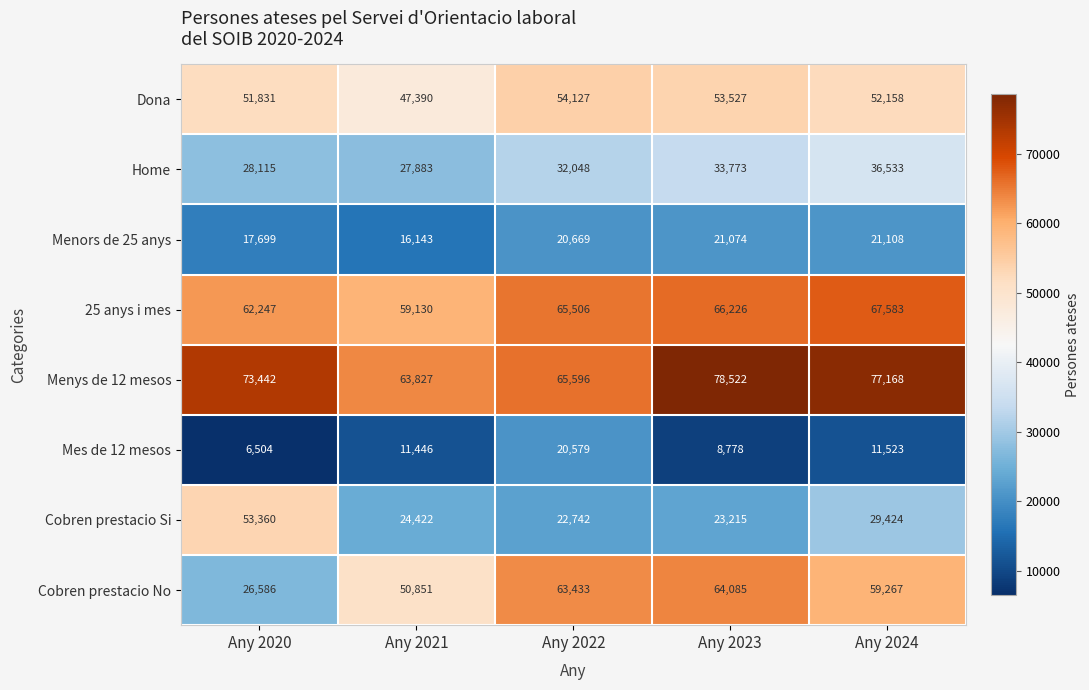

What is the sum of the Menys de 12 mesos values at Any 2020 and Any 2021?

137269